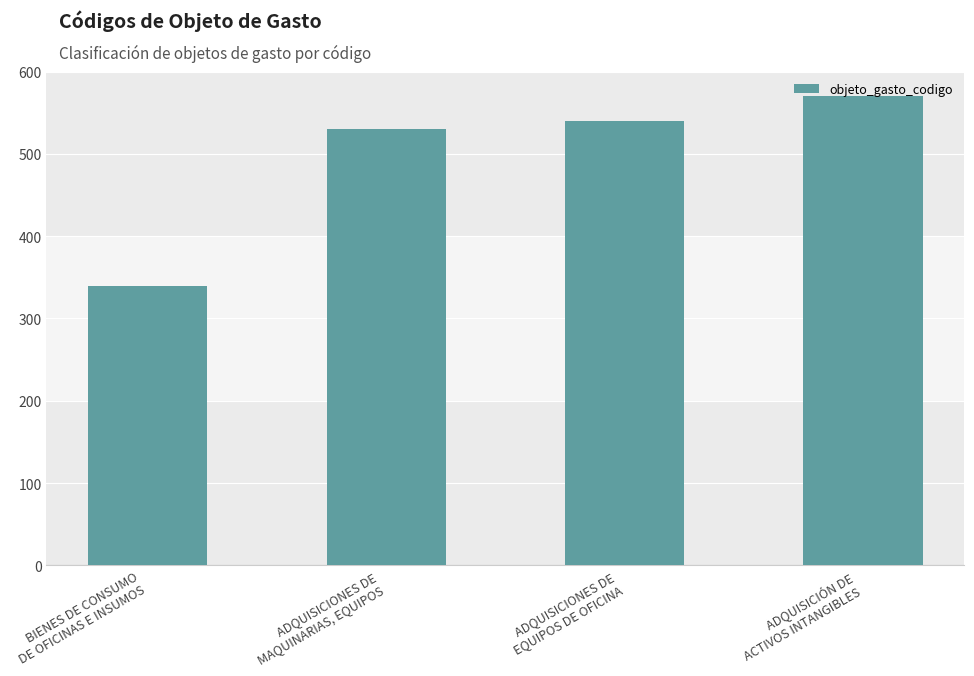

Which label corresponds to the largest value in the chart?

ADQUISICIÓN DE
ACTIVOS INTANGIBLES